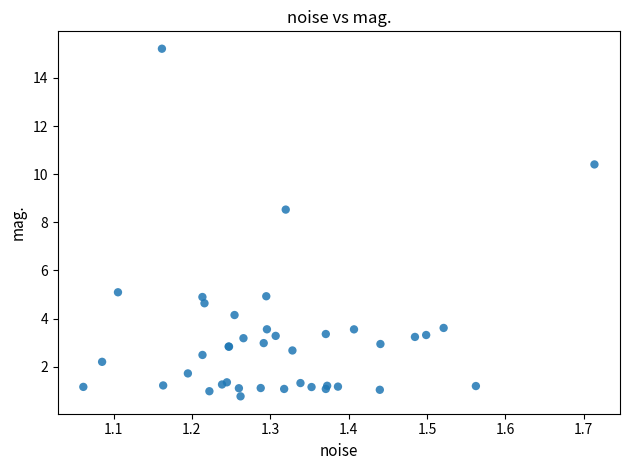

What Y value in the scatter plot is closest to 7?

8.5